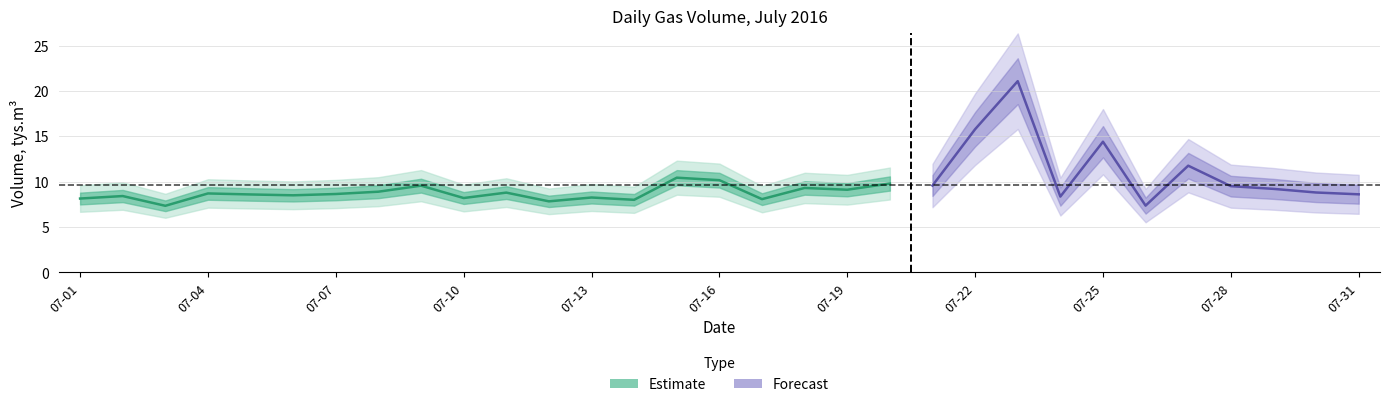

What is the minimum value shown in the chart?

7.3